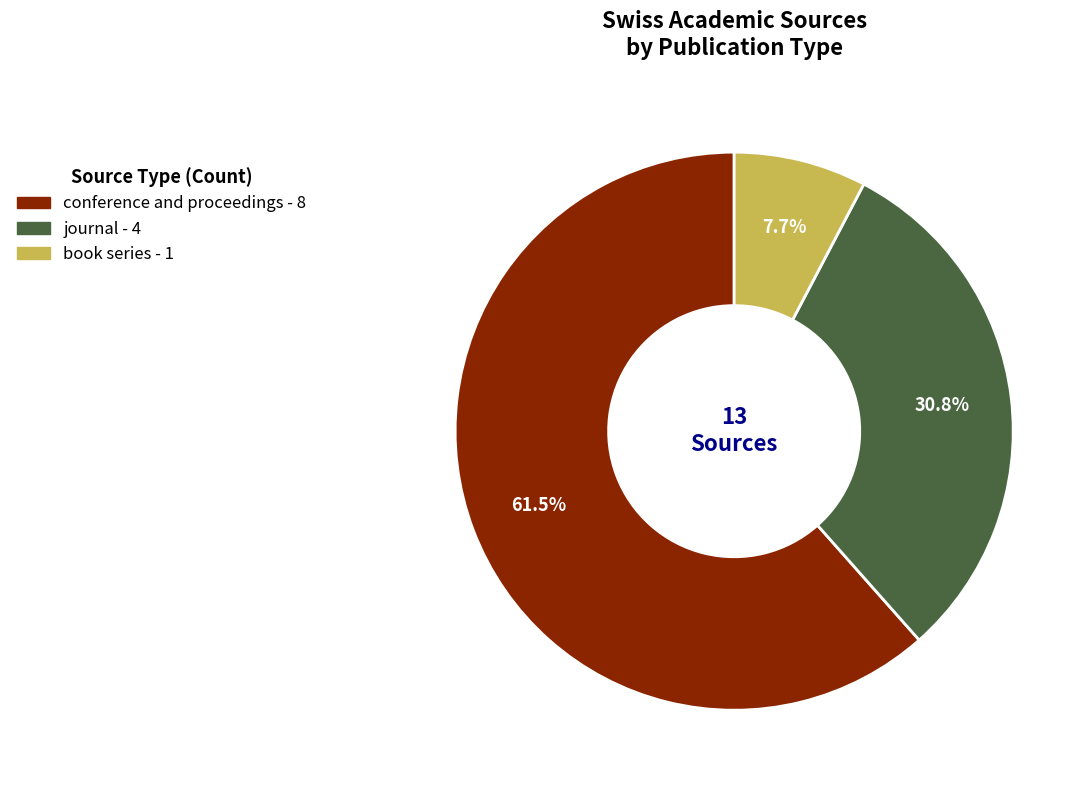

To the nearest percent, what is the difference between the book series and journal slice percentages?

23%